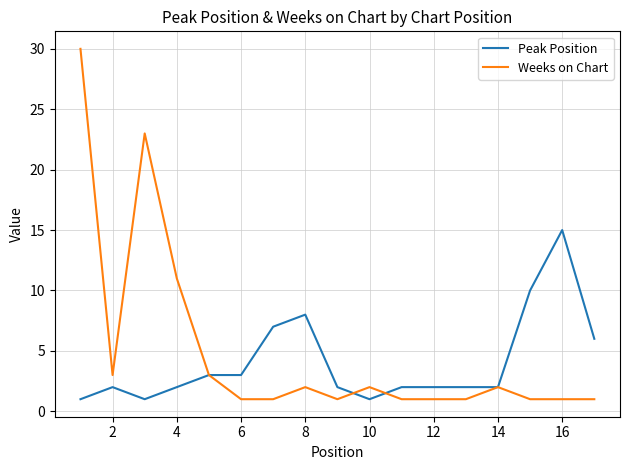

Rank the series by their maximum value, from lowest to highest.

Peak Position, Weeks on Chart